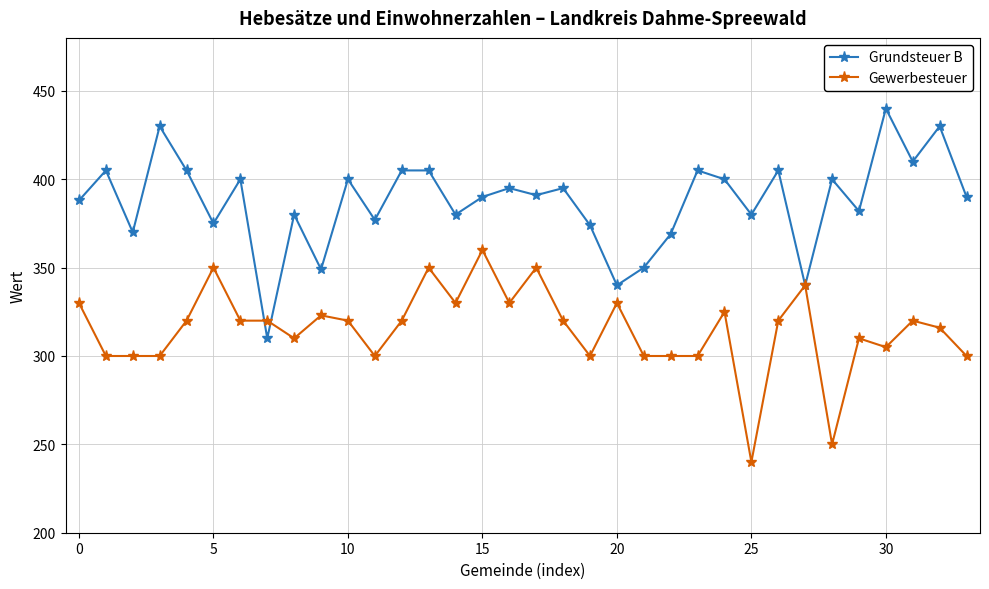

Rank the series by their average value, from highest to lowest.

Grundsteuer B, Gewerbesteuer